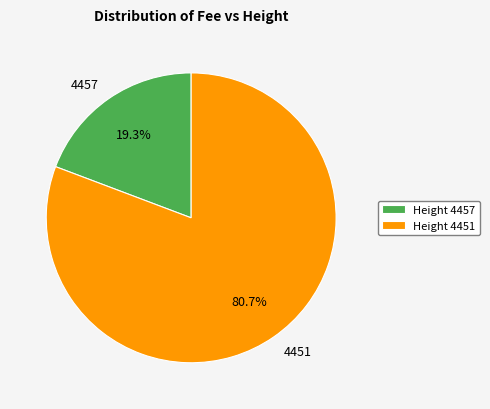

How many slices are in this pie chart?

2